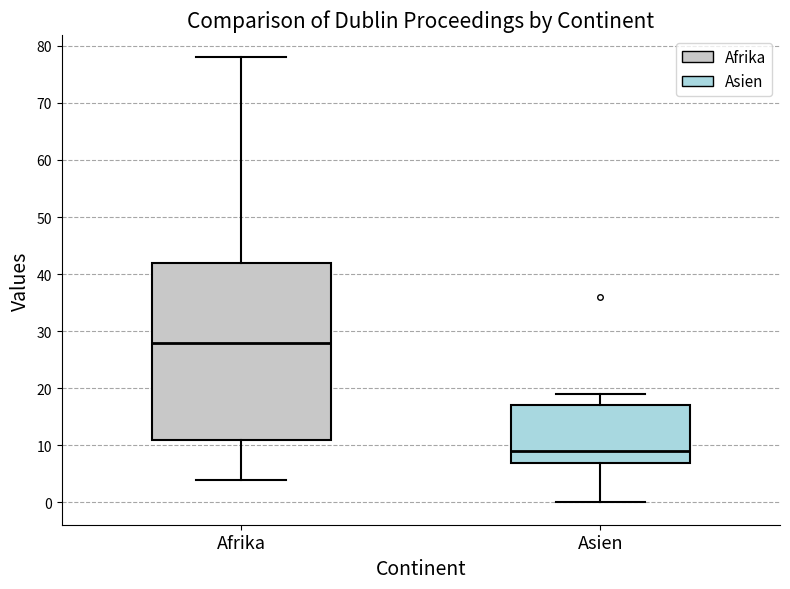

Comparing the boxes themselves (not the whiskers), which one is the tallest?

Afrika